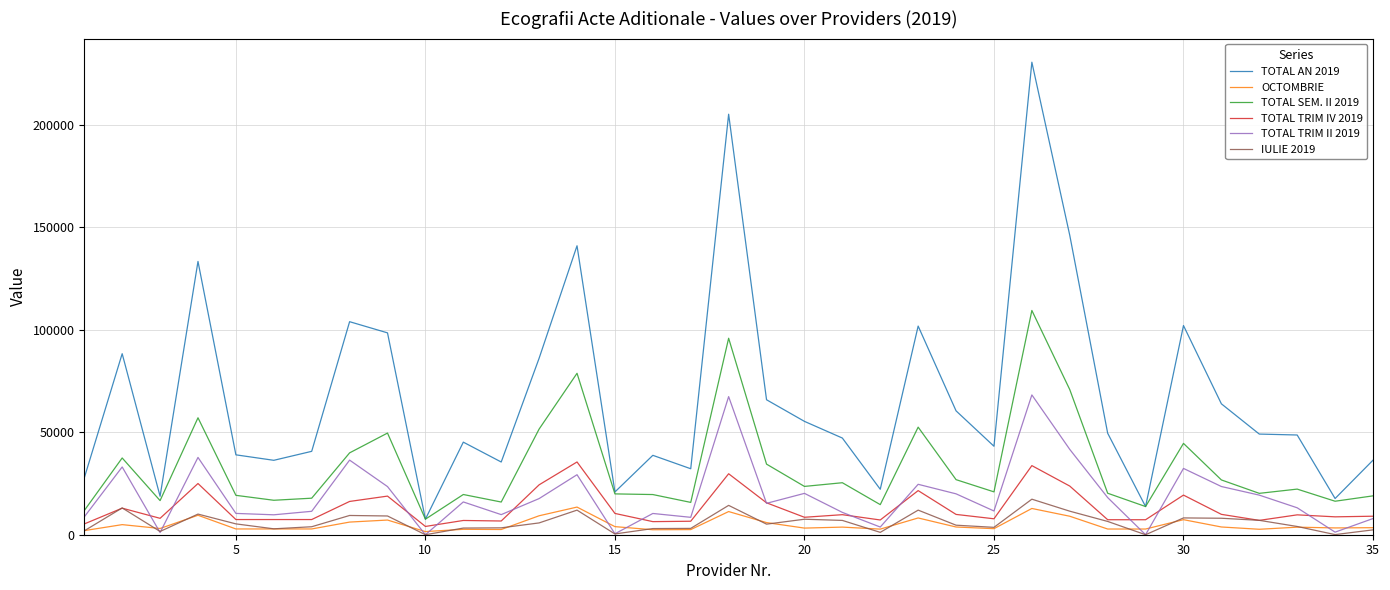

What are all the series names shown in the legend?

TOTAL AN 2019, OCTOMBRIE, TOTAL SEM. II 2019, TOTAL TRIM IV 2019, TOTAL TRIM II 2019, IULIE 2019